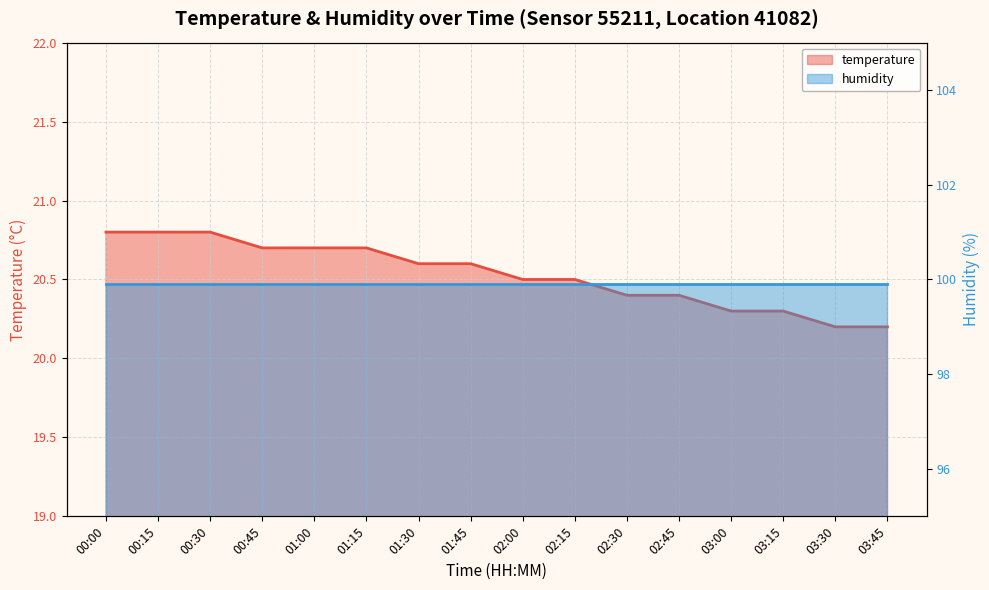

Which has a higher value, 03:30 or 01:30?

01:30